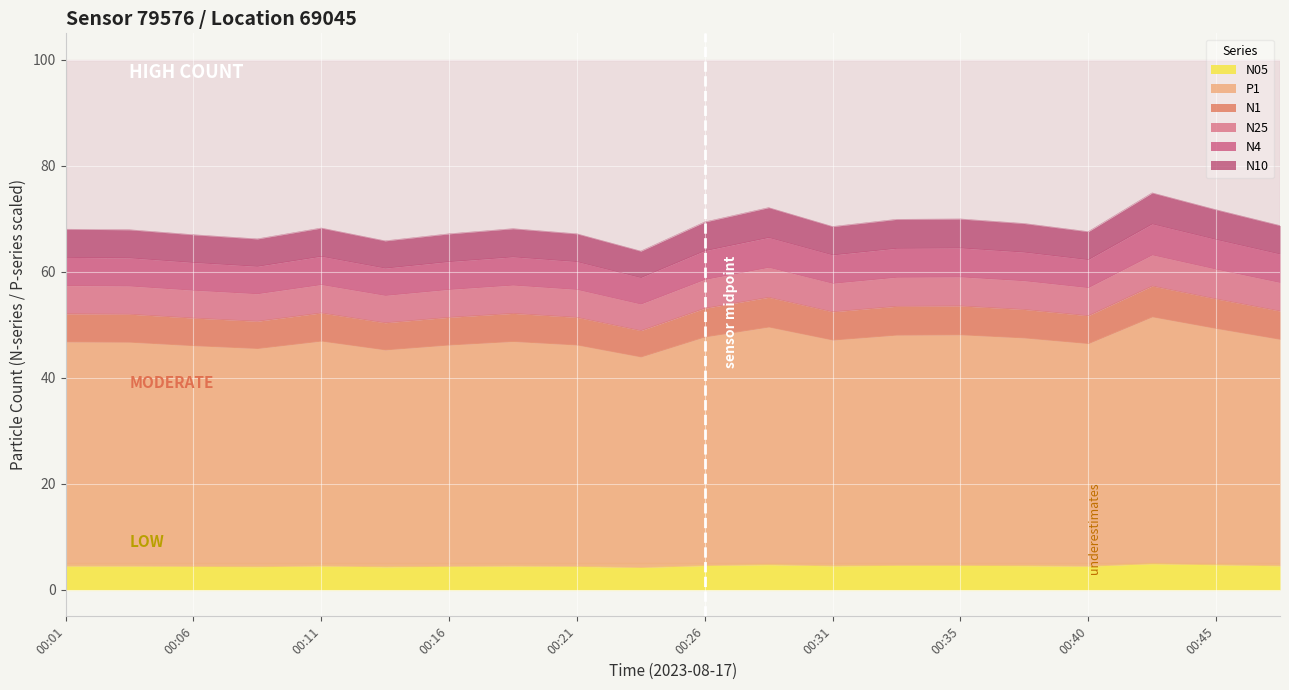

List the labels in order of N1 value, smallest first.

00:23, 00:13, 00:08, 00:06, 00:16, 00:21, 00:40, 00:03, 00:01, 00:18, 00:11, 00:31, 00:48, 00:38, 00:26, 00:33, 00:35, 00:45, 00:28, 00:43